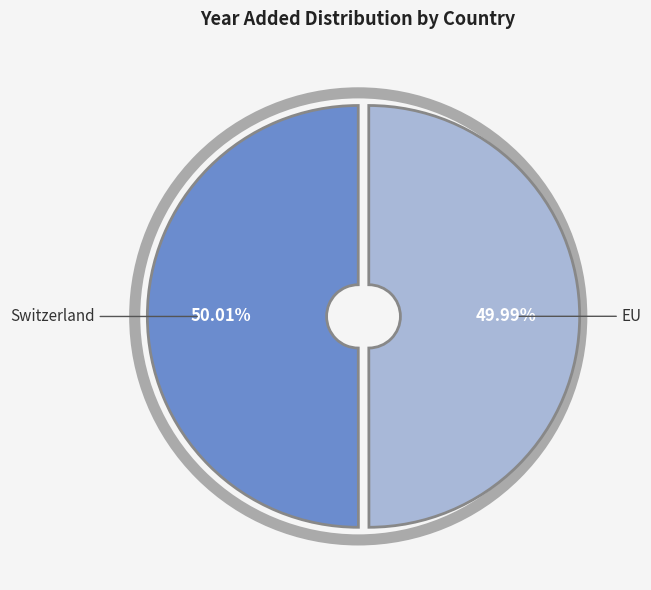

Is there a majority slice in this chart?

Yes